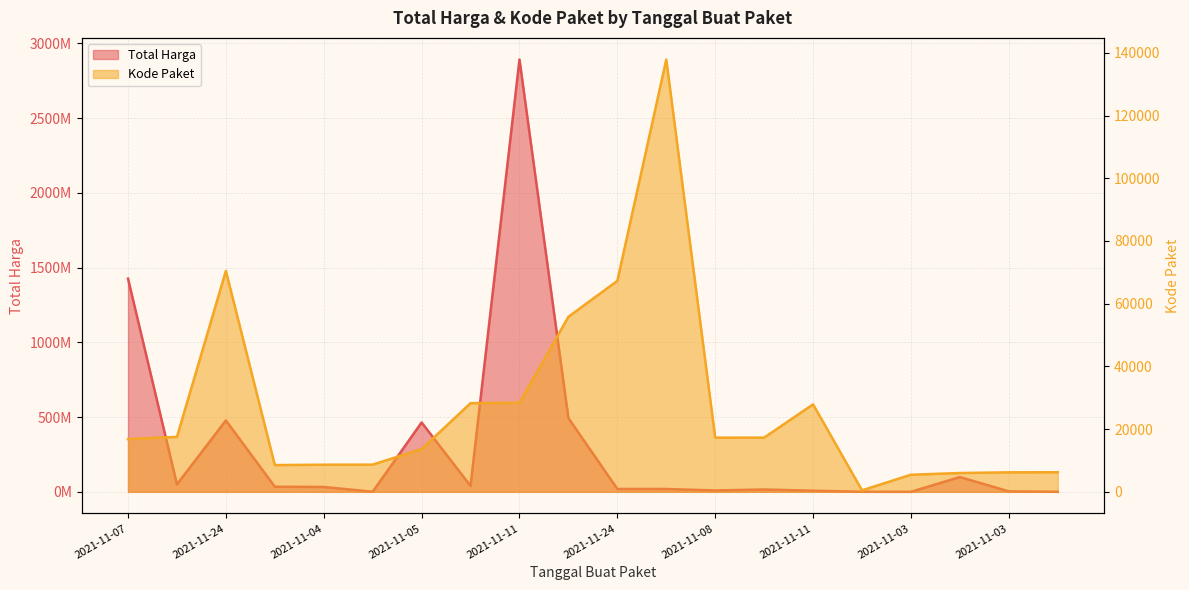

At 2021-11-03, list the series in order from largest to smallest.

Total Harga, Kode Paket